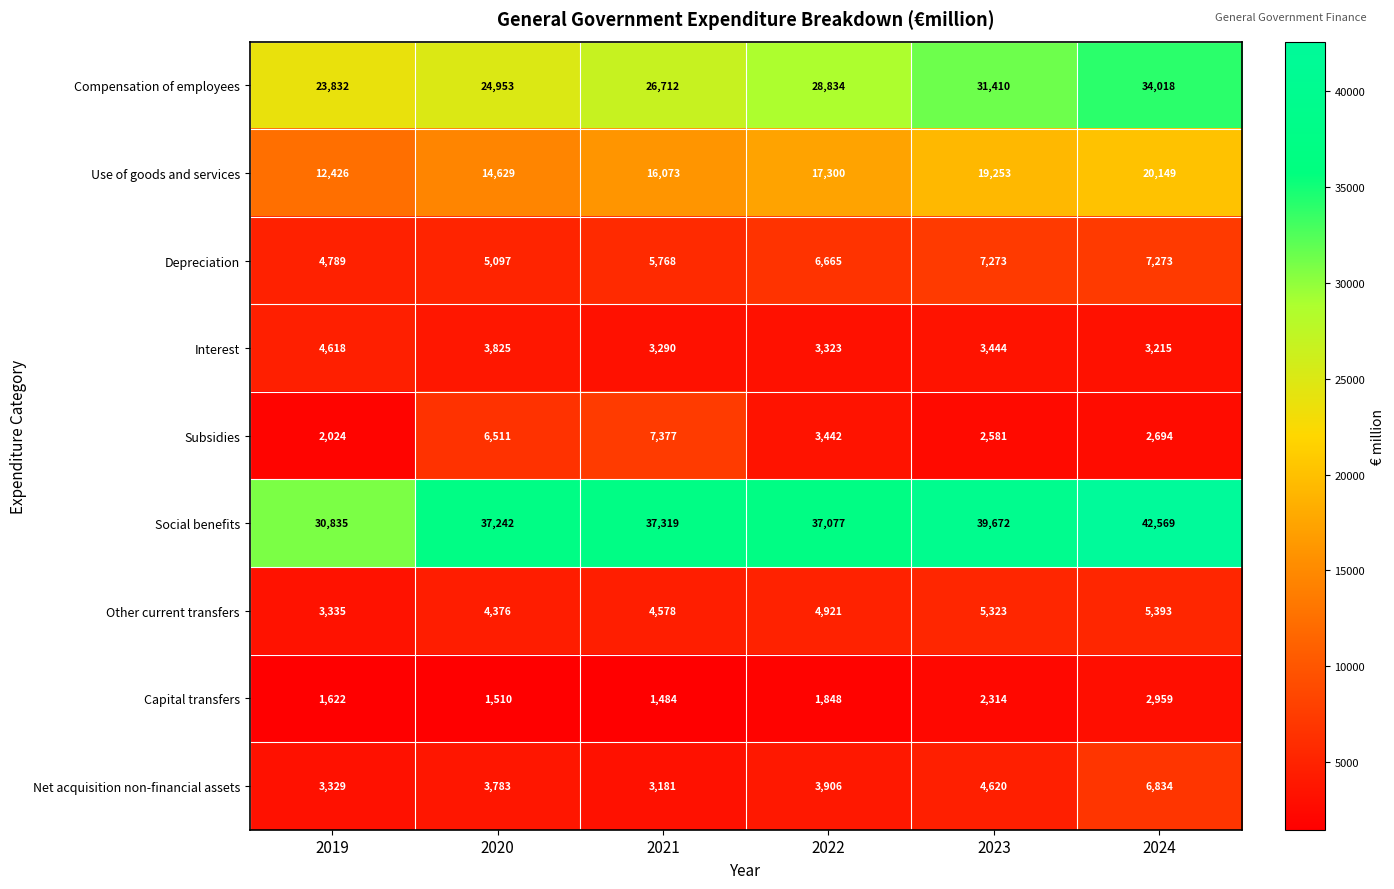

Read the Other current transfers value at 2019, to the nearest 100.

3300